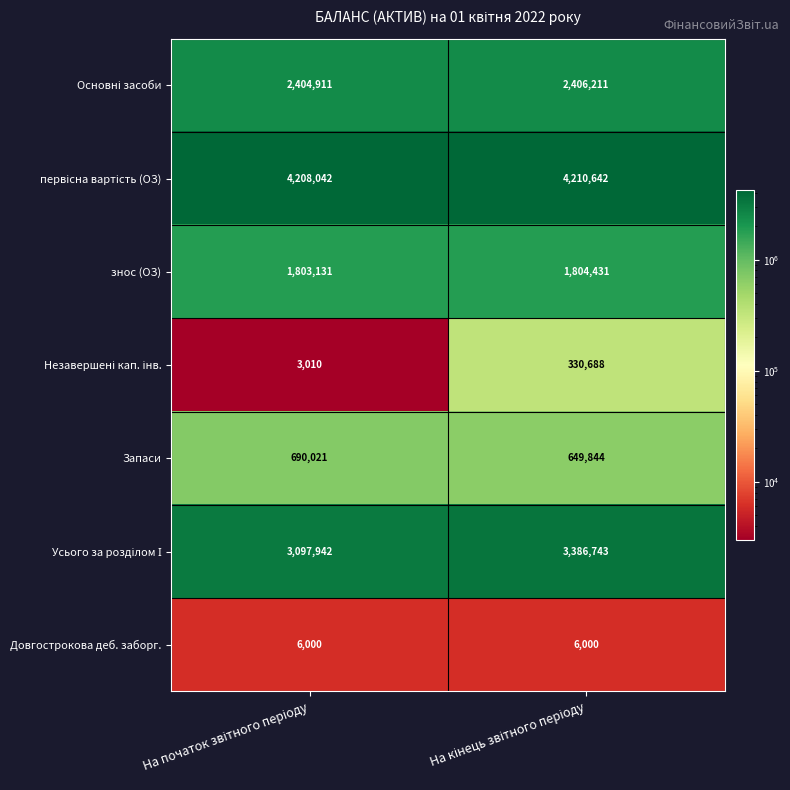

What is the greatest value displayed?

4210642